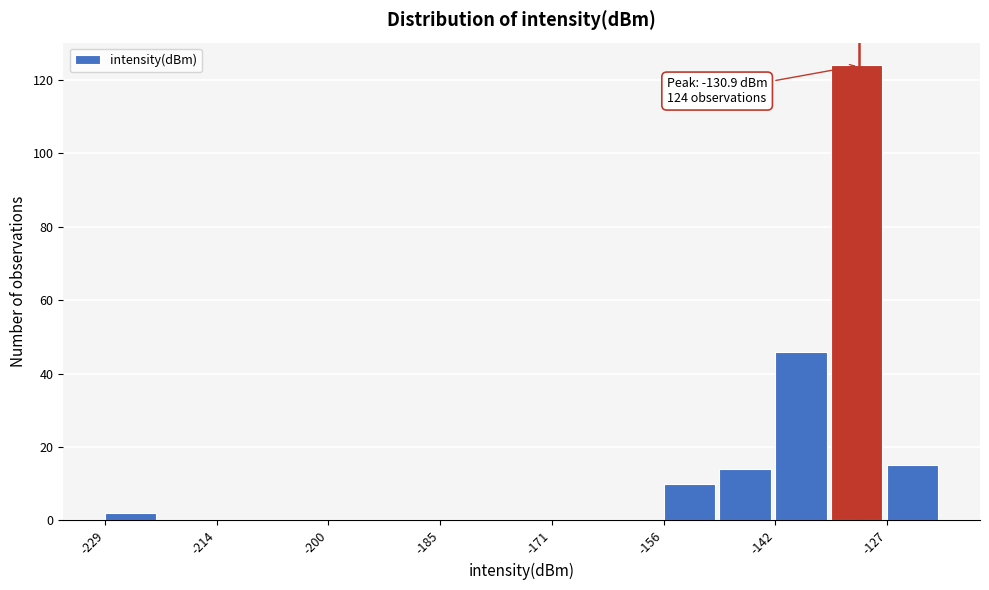

Around what value on the x-axis is the tallest bar? Give the approximate position of its centre, as read against the axis.

-132